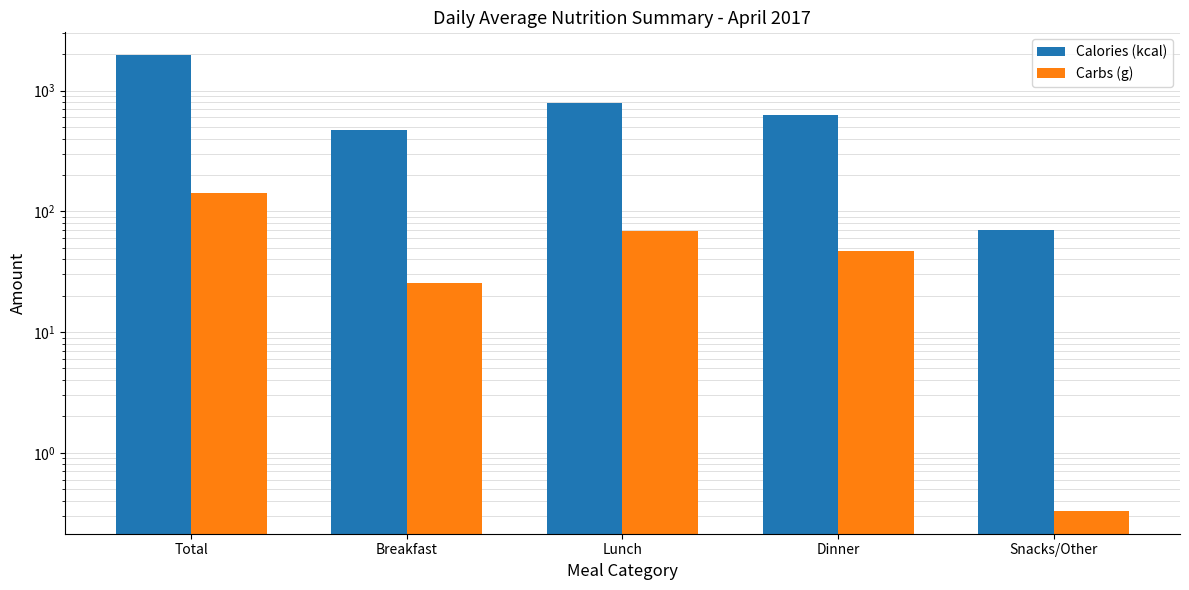

What is the average value of the Carbs (g) series?

56.6